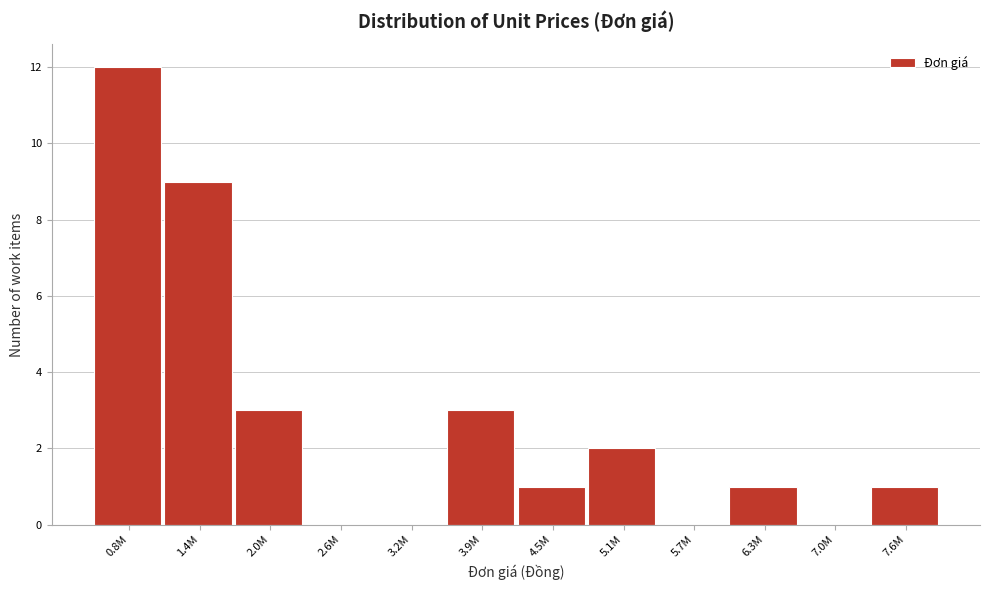

Reading left to right, list all the values displayed in this chart.

0.8M=12	1.4M=9	2.0M=3	2.6M=0	3.2M=0	3.9M=3	4.5M=1	5.1M=2	5.7M=0	6.3M=1	7.0M=0	7.6M=1